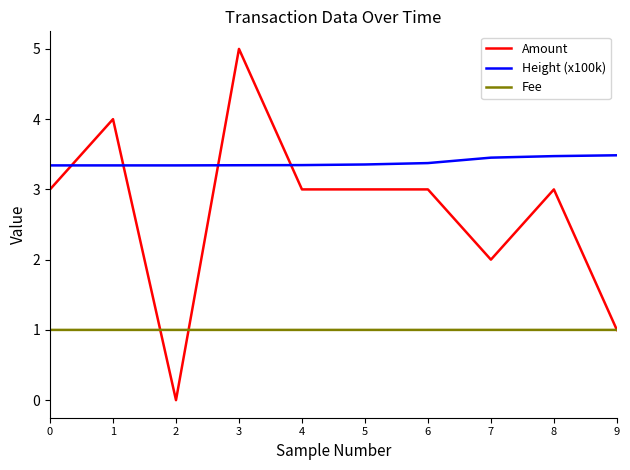

Is the value of Amount at 3 greater than the value of Height (x100k) at 5?

Yes